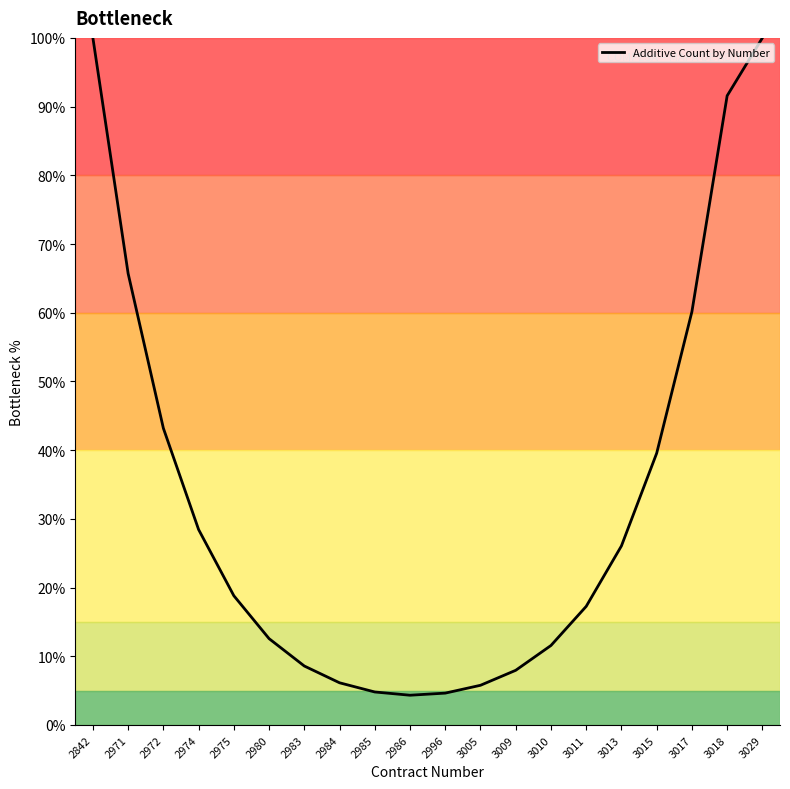

What is the change in value from 2985 to 3005?

+1.0